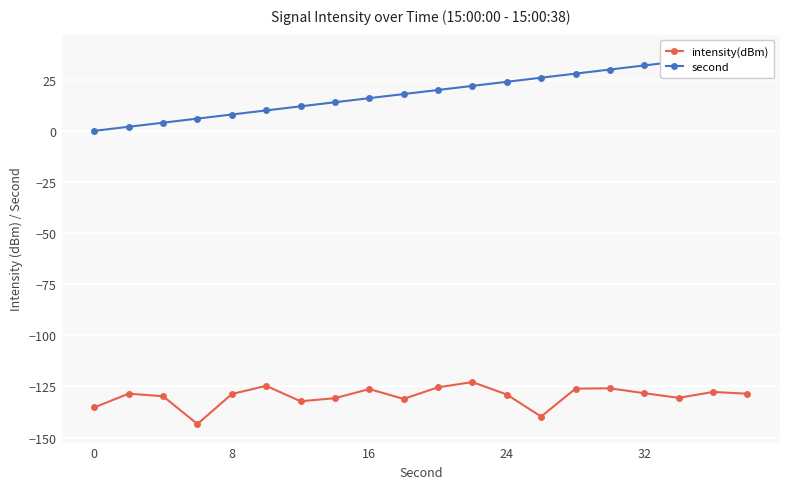

Reading left to right, what are all the values shown in this chart?

intensity(dBm): -135.3	-128.6	-129.8	-143.4	-128.7	-124.7	-132.3	-130.8	-126.3	-131.1	-125.4	-122.9	-129.0	-139.8	-126.1	-125.9	-128.3	-130.6	-127.7	-128.6
second: 0.0	2.0	4.0	6.0	8.0	10.0	12.0	14.0	16.0	18.0	20.0	22.0	24.0	26.0	28.0	30.0	32.0	34.0	36.0	38.0